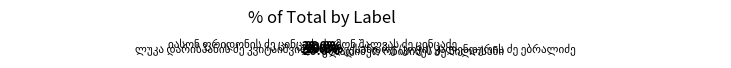

How many segments does this pie chart have?

5